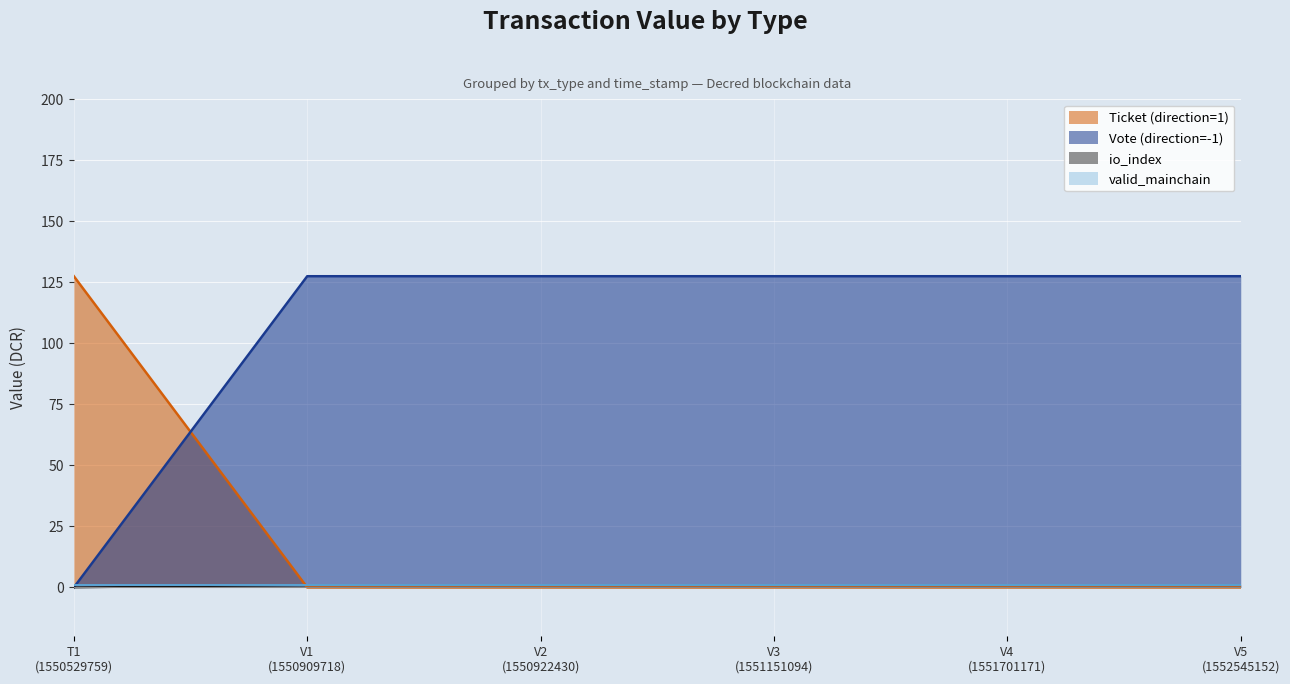

How many data points in Ticket (direction=1) are above 0?

1